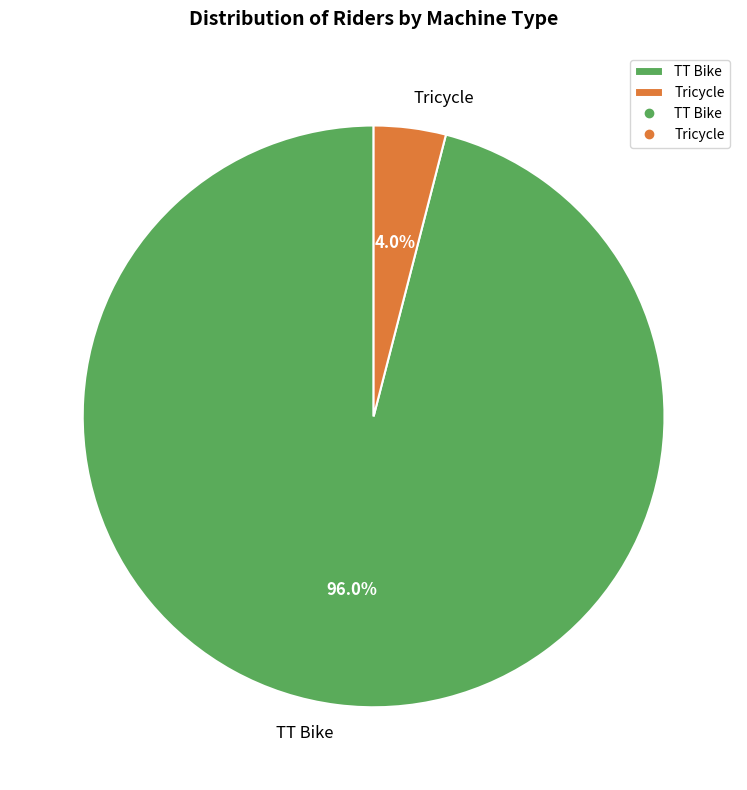

Combined, what portion of the pie is Tricycle and TT Bike?

100.0%